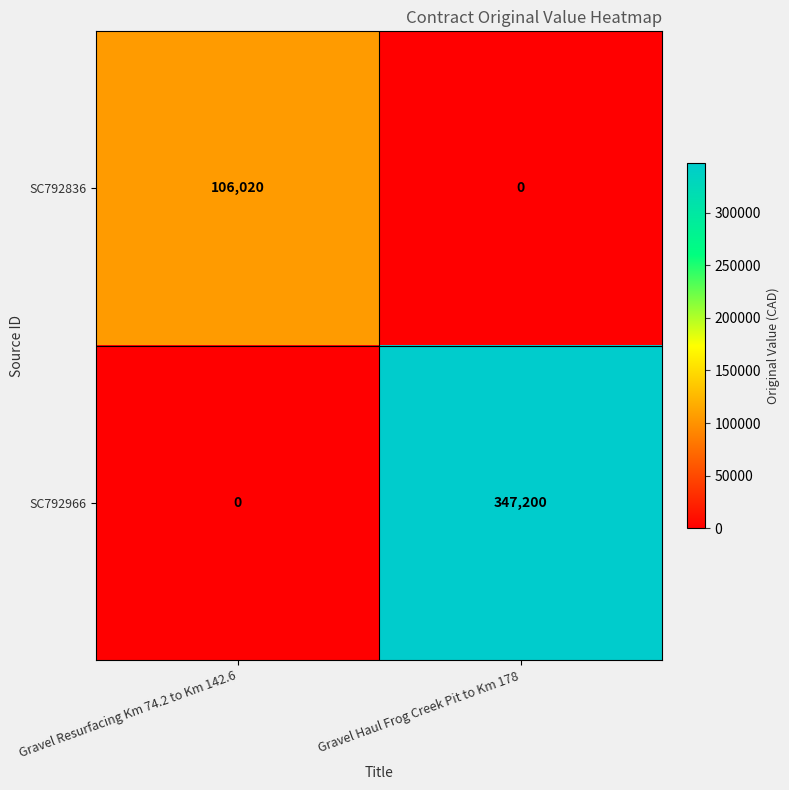

At how many categories does at least one series exceed 121905?

1